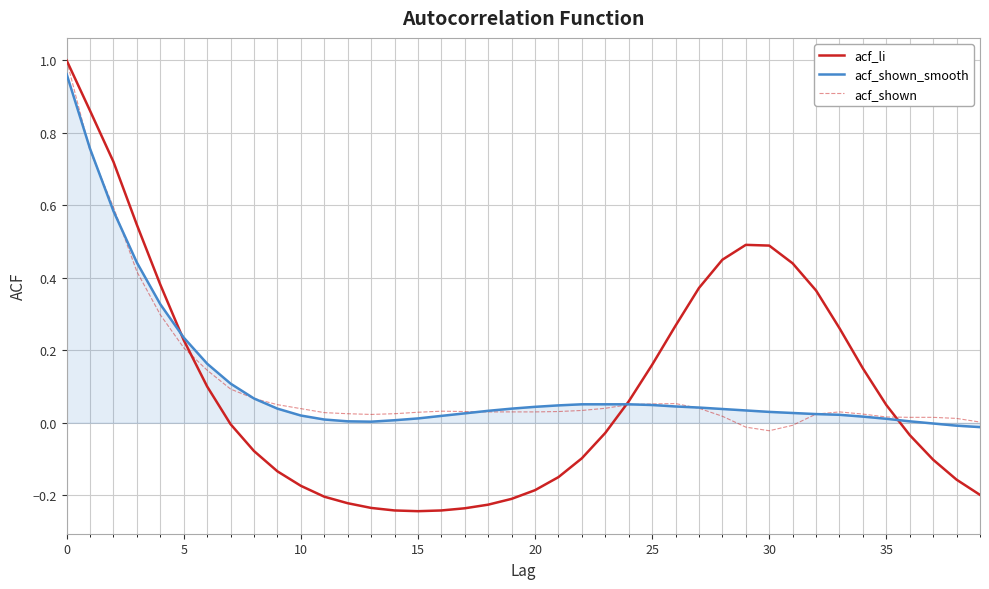

Which series ends up on top after the final intersection of acf_shown and acf_li?

acf_shown